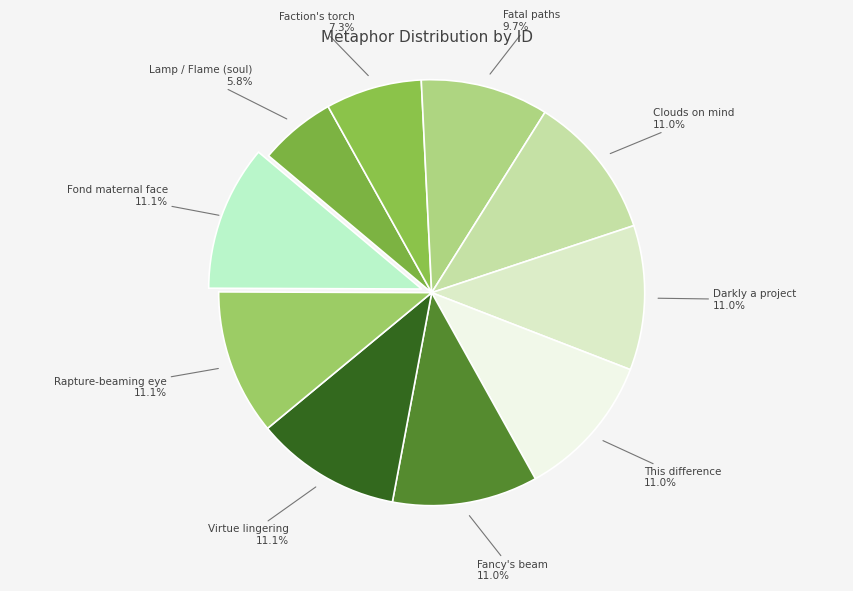

Is the sum of This difference and Fond maternal face greater than half?

No